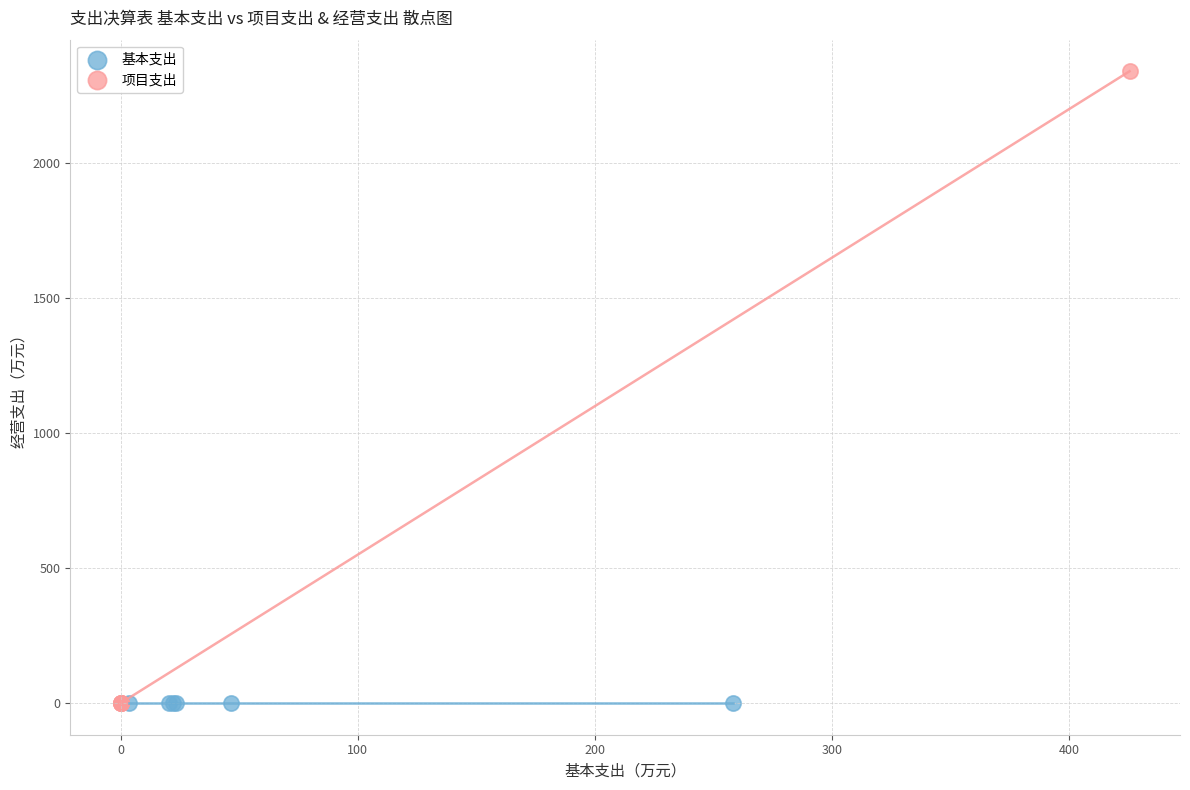

What are all the series names shown in the legend?

基本支出, 项目支出